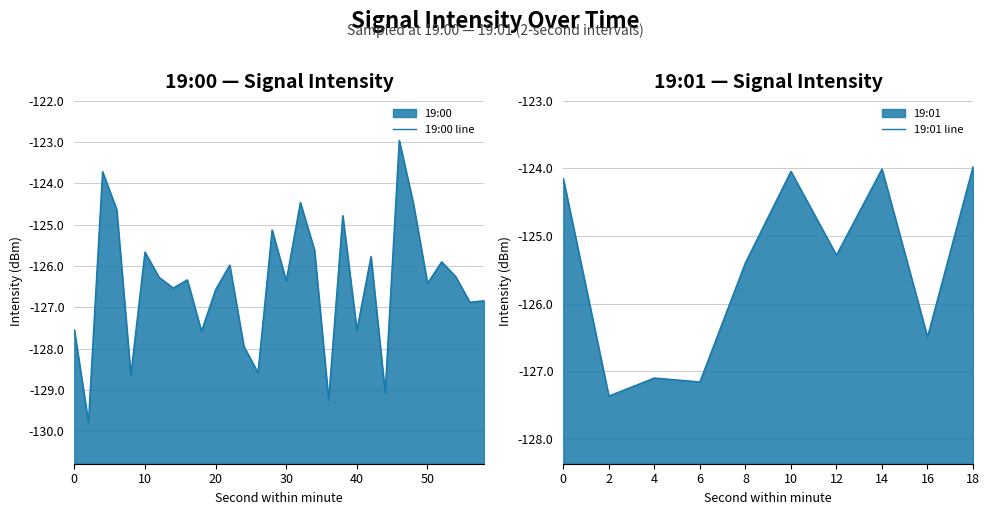

How many categories are shown in the chart?

40